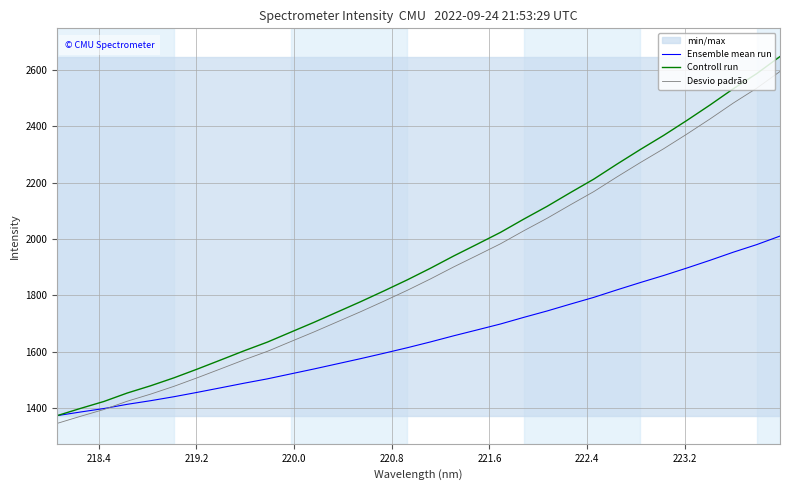

What is the highest value of the Controll run series?

2647.5